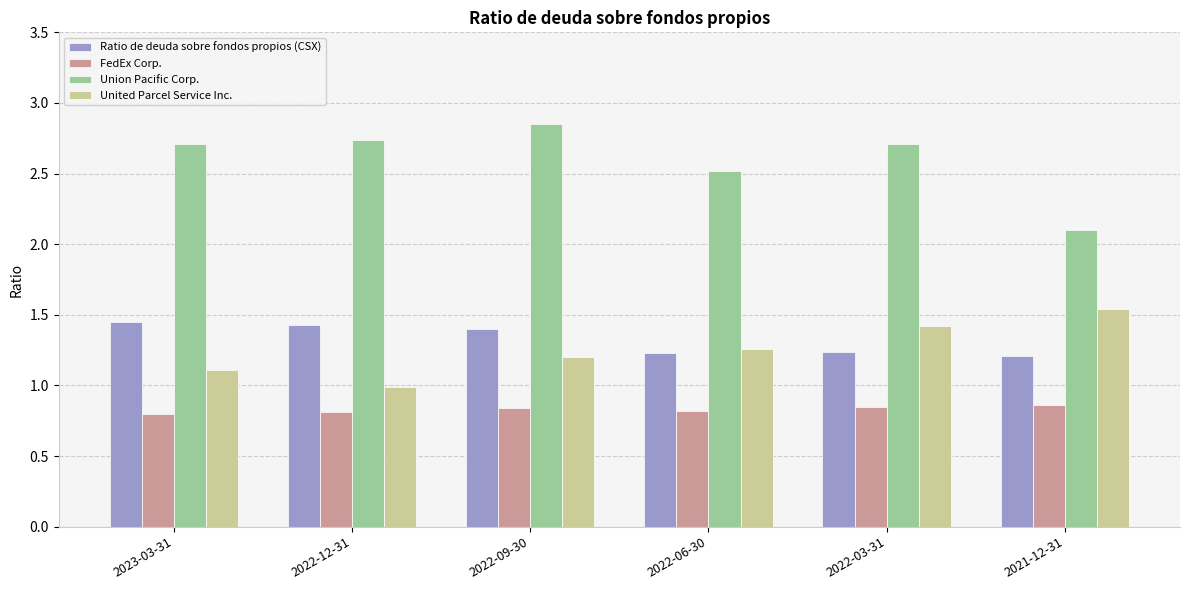

What is the sum of all Ratio de deuda sobre fondos propios (CSX) values?

8.0